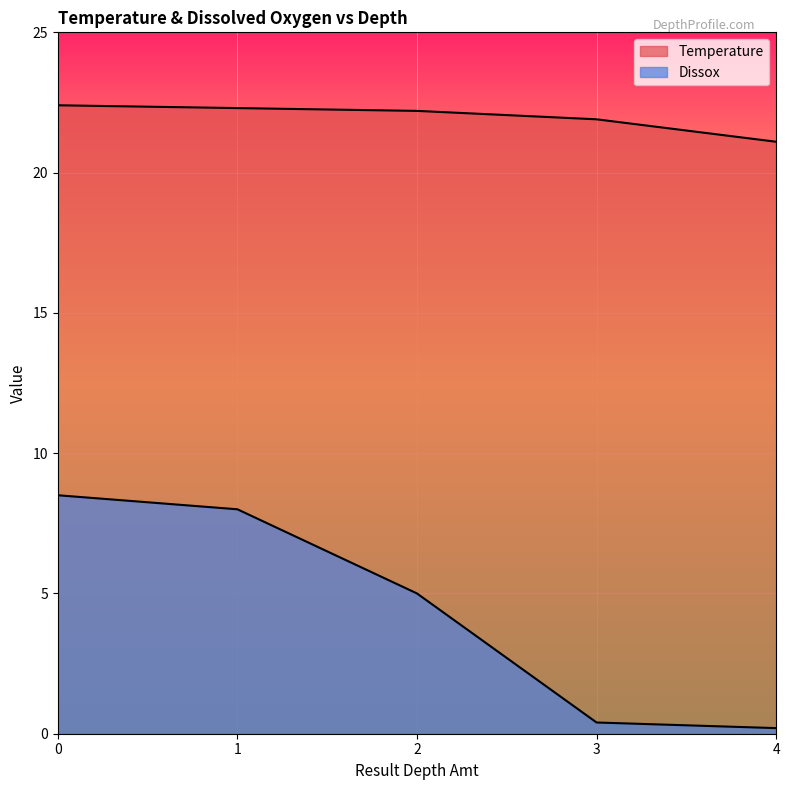

True or false: Dissox has more than 0 interior local peaks.

False